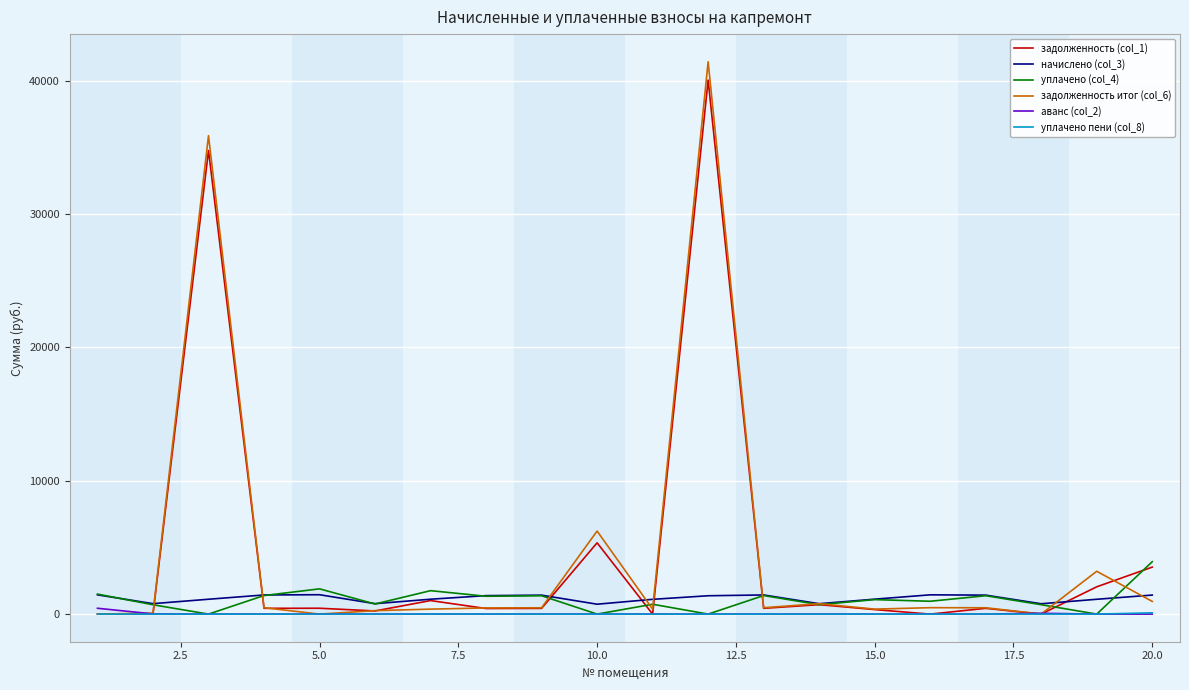

Which series has the widest spread of values?

задолженность итог (col_6)